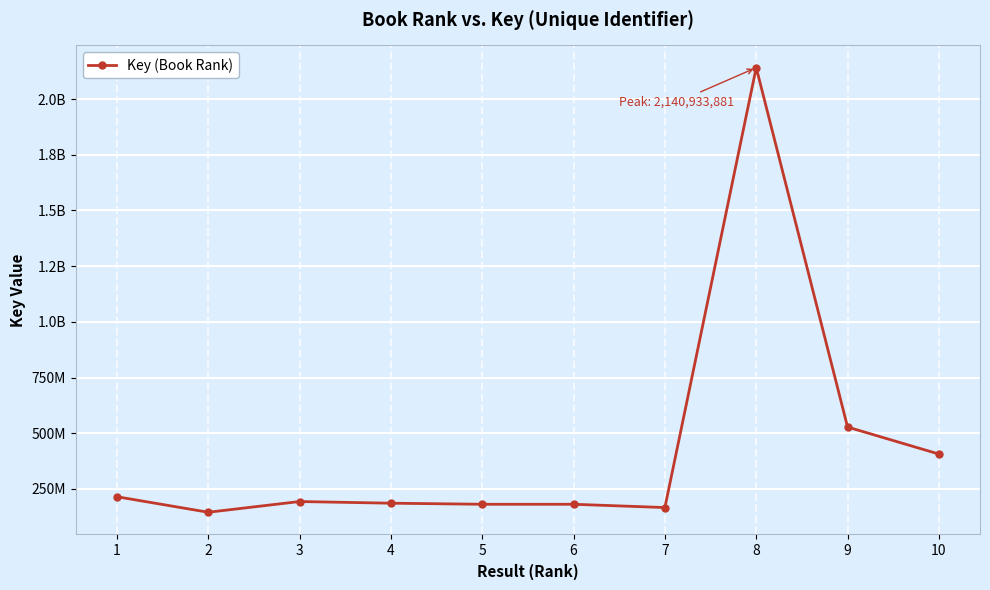

At which category does the data reach its first local valley?

2